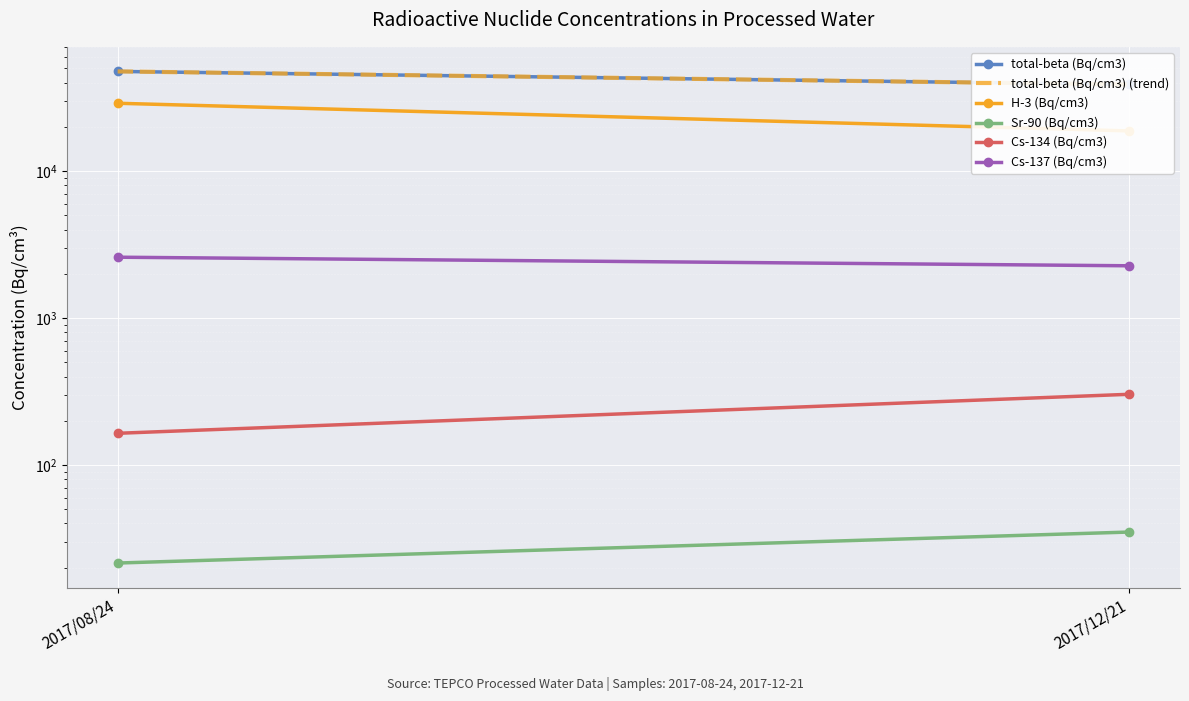

What are all the series names shown in the legend?

total-beta (Bq/cm3), total-beta (Bq/cm3) (trend), H-3 (Bq/cm3), Sr-90 (Bq/cm3), Cs-134 (Bq/cm3), Cs-137 (Bq/cm3)